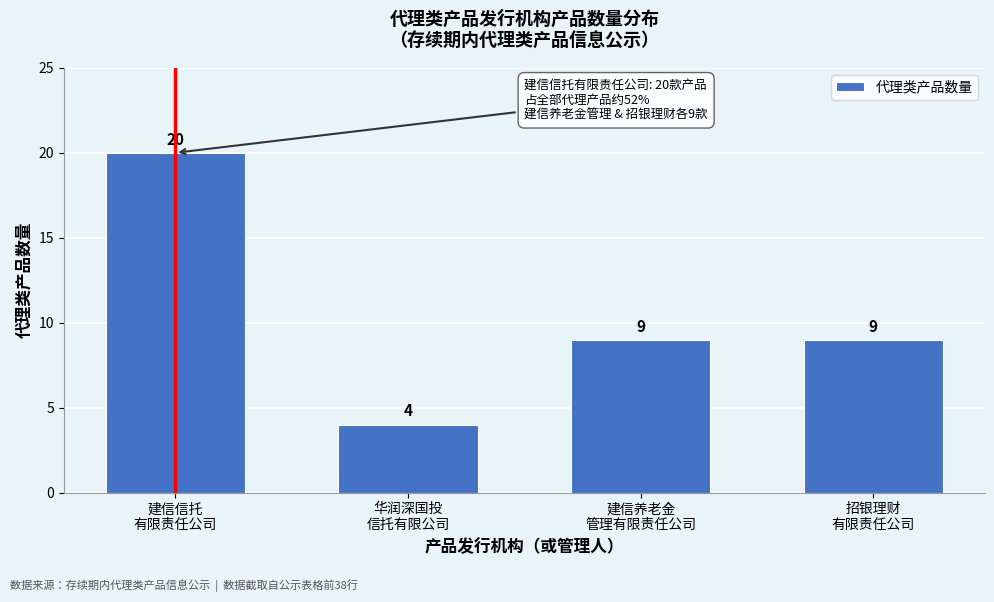

Reading left to right, list all the values displayed in this chart.

20	4	9	9